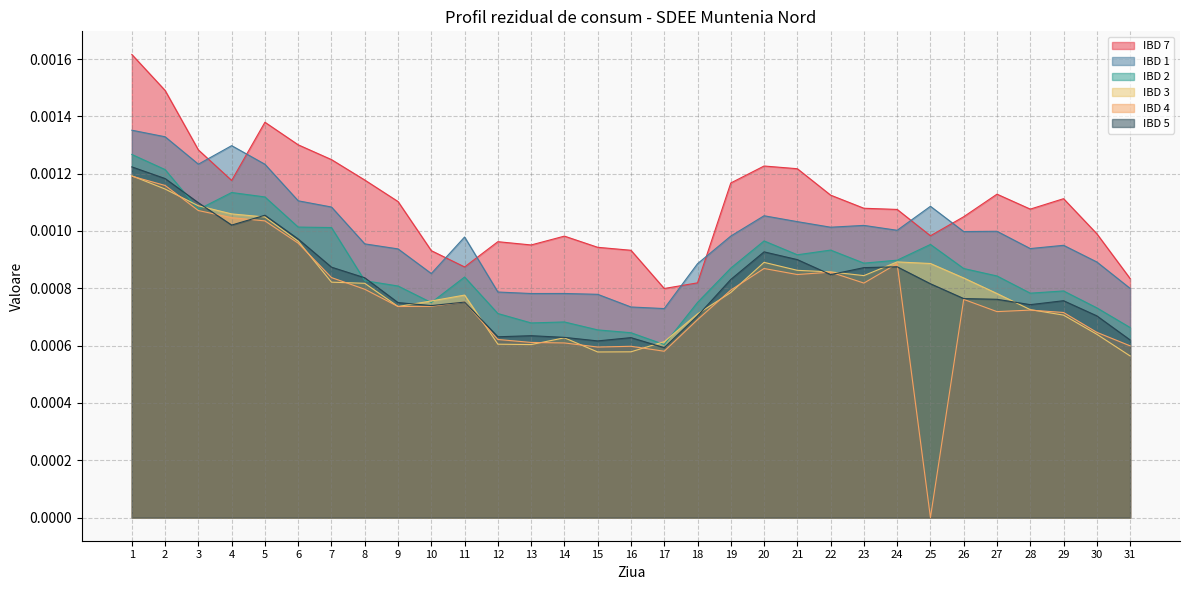

Reading right to left, what are all the values shown in this chart?

IBD 7: 0.0	0.0	0.0	0.0	0.0	0.0	0.0	0.0	0.0	0.0	0.0	0.0	0.0	0.0	0.0	0.0	0.0	0.0	0.0	0.0	0.0	0.0	0.0	0.0	0.0	0.0	0.0	0.0	0.0	0.0	0.0
IBD 1: 0.0	0.0	0.0	0.0	0.0	0.0	0.0	0.0	0.0	0.0	0.0	0.0	0.0	0.0	0.0	0.0	0.0	0.0	0.0	0.0	0.0	0.0	0.0	0.0	0.0	0.0	0.0	0.0	0.0	0.0	0.0
IBD 2: 0.0	0.0	0.0	0.0	0.0	0.0	0.0	0.0	0.0	0.0	0.0	0.0	0.0	0.0	0.0	0.0	0.0	0.0	0.0	0.0	0.0	0.0	0.0	0.0	0.0	0.0	0.0	0.0	0.0	0.0	0.0
IBD 3: 0.0	0.0	0.0	0.0	0.0	0.0	0.0	0.0	0.0	0.0	0.0	0.0	0.0	0.0	0.0	0.0	0.0	0.0	0.0	0.0	0.0	0.0	0.0	0.0	0.0	0.0	0.0	0.0	0.0	0.0	0.0
IBD 4: 0.0	0.0	0.0	0.0	0.0	0.0	0.0	0.0	0.0	0.0	0.0	0.0	0.0	0.0	0.0	0.0	0.0	0.0	0.0	0.0	0.0	0.0	0.0	0.0	0.0	0.0	0.0	0.0	0.0	0.0	0.0
IBD 5: 0.0	0.0	0.0	0.0	0.0	0.0	0.0	0.0	0.0	0.0	0.0	0.0	0.0	0.0	0.0	0.0	0.0	0.0	0.0	0.0	0.0	0.0	0.0	0.0	0.0	0.0	0.0	0.0	0.0	0.0	0.0